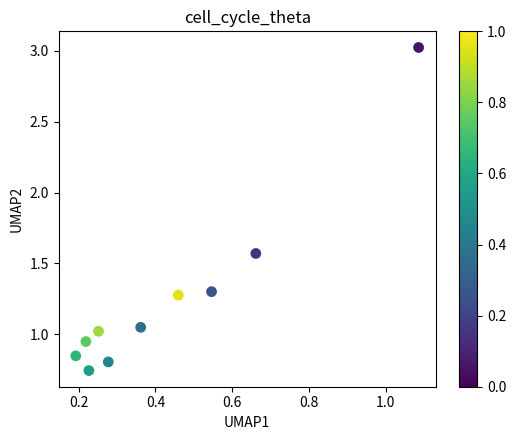

What is the average X value?

0.4